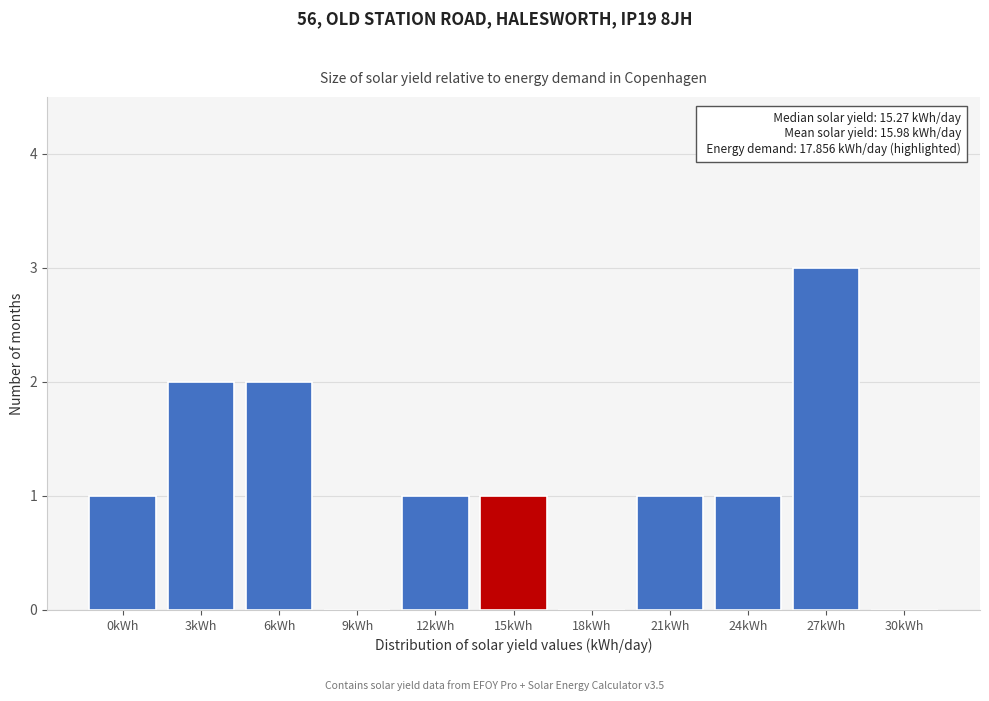

Reading left to right, extract all data points from this chart.

0kWh=1	3kWh=2	6kWh=2	9kWh=0	12kWh=1	15kWh=1	18kWh=0	21kWh=1	24kWh=1	27kWh=3	30kWh=0